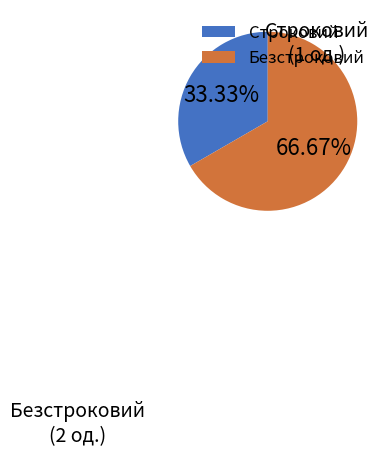

To the nearest percent, what percentage of the pie is Строковий?

33%